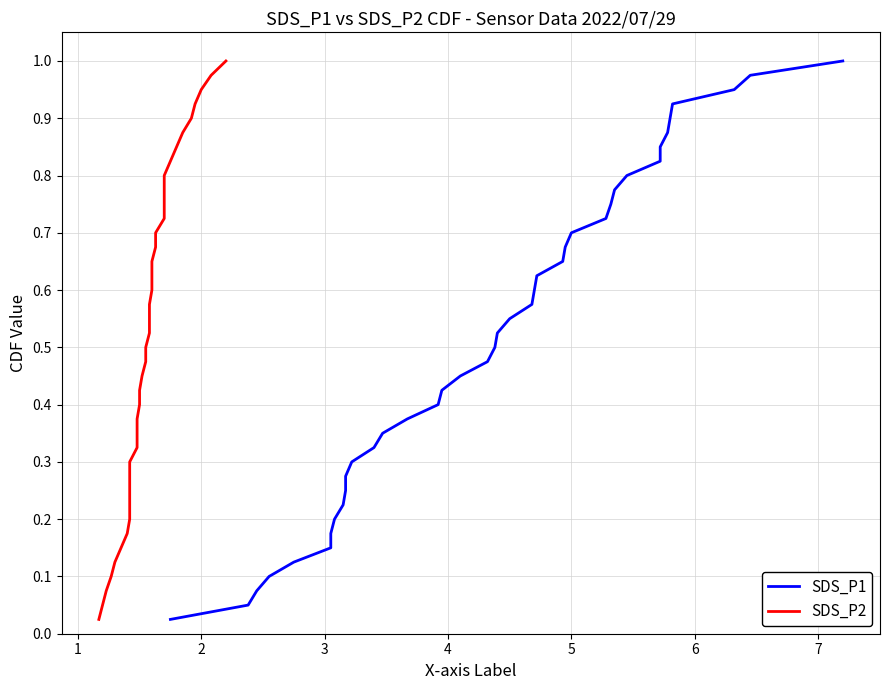

At how many categories does at least one series exceed 0?

40